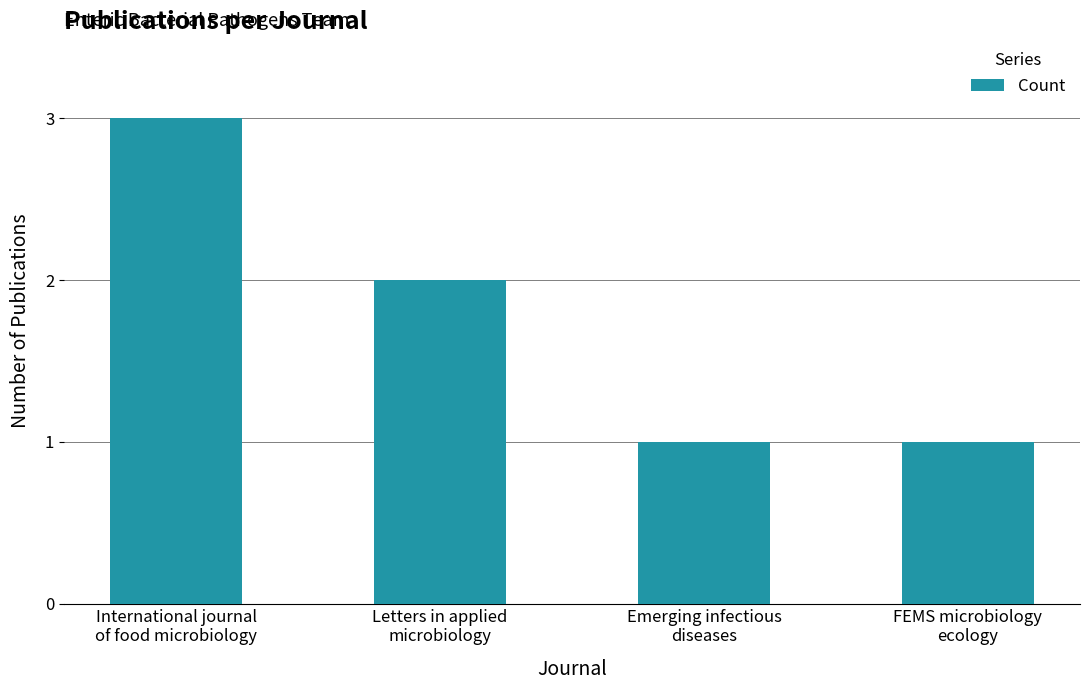

Reading left to right, list all the values displayed in this chart.

3	2	1	1